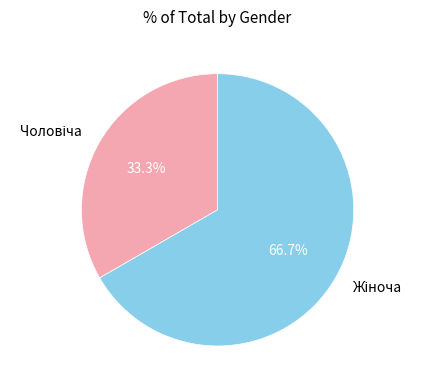

Is there any slice that represents more than half of the pie?

Yes